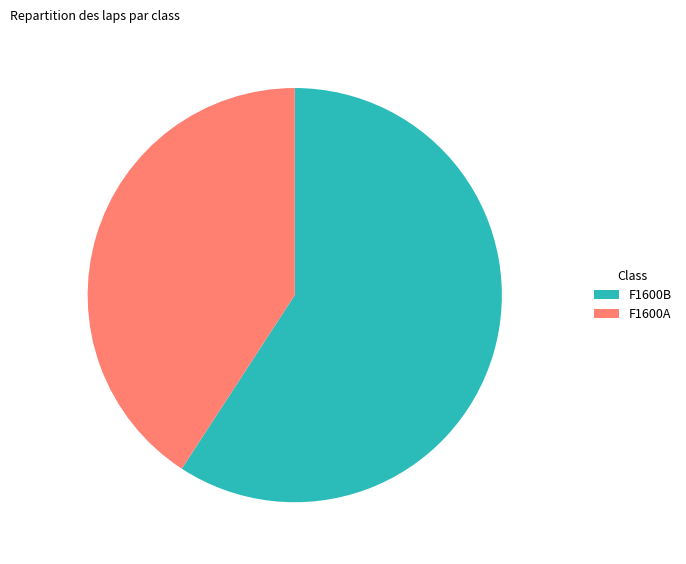

What is the smallest slice in the pie chart?

F1600A